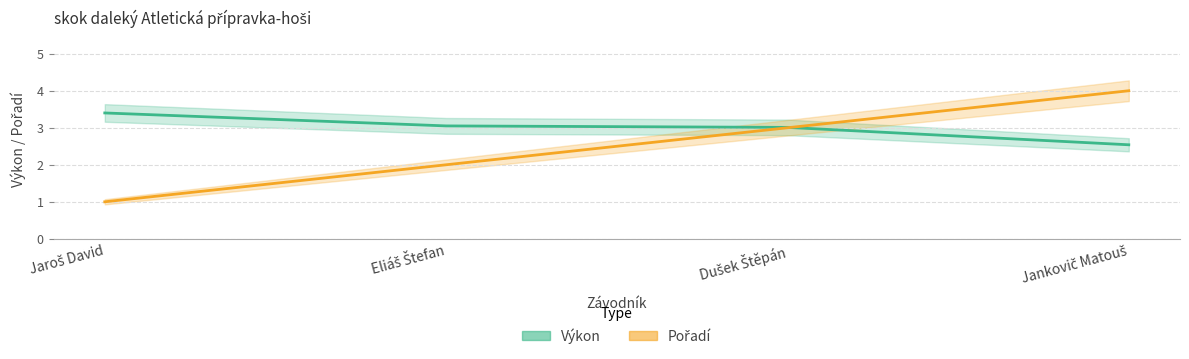

The Výkon series shows 4.6 at Eliáš Štefan. True or false?

False